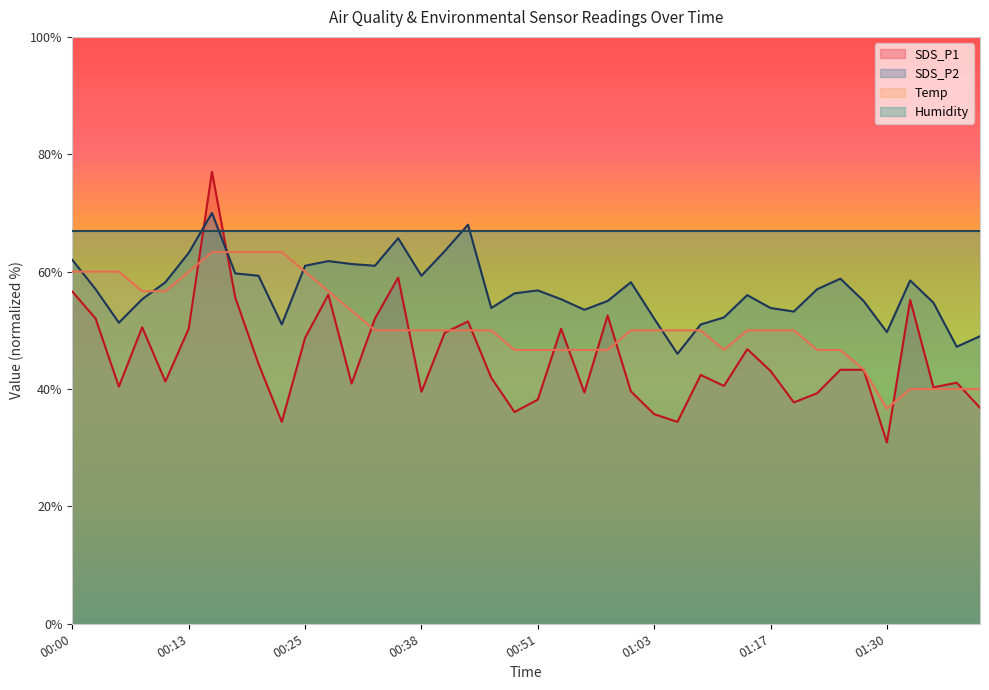

Reading left to right, what are all the values shown in this chart?

SDS_P1: 56.6	52.0	40.4	50.5	41.3	50.3	77.0	55.6	44.3	34.4	48.7	56.1	40.9	52.0	59.0	39.5	49.6	51.5	41.9	36.1	38.2	50.3	39.4	52.5	39.6	35.7	34.4	42.4	40.5	46.8	43.1	37.7	39.3	43.3	43.3	30.9	55.2	40.3	41.1	36.8
SDS_P2: 62.0	57.0	51.3	55.3	58.2	63.2	70.0	59.7	59.3	51.0	61.0	61.8	61.3	61.0	65.7	59.3	63.5	68.0	53.8	56.3	56.8	55.3	53.5	55.0	58.2	52.0	46.0	51.0	52.2	56.0	53.8	53.2	57.0	58.8	55.0	49.7	58.5	54.7	47.2	49.0
Temp: 60.0	60.0	60.0	56.7	56.7	60.0	63.3	63.3	63.3	63.3	60.0	56.7	53.3	50.0	50.0	50.0	50.0	50.0	50.0	46.7	46.7	46.7	46.7	46.7	50.0	50.0	50.0	50.0	46.7	50.0	50.0	50.0	46.7	46.7	43.3	36.7	40.0	40.0	40.0	40.0